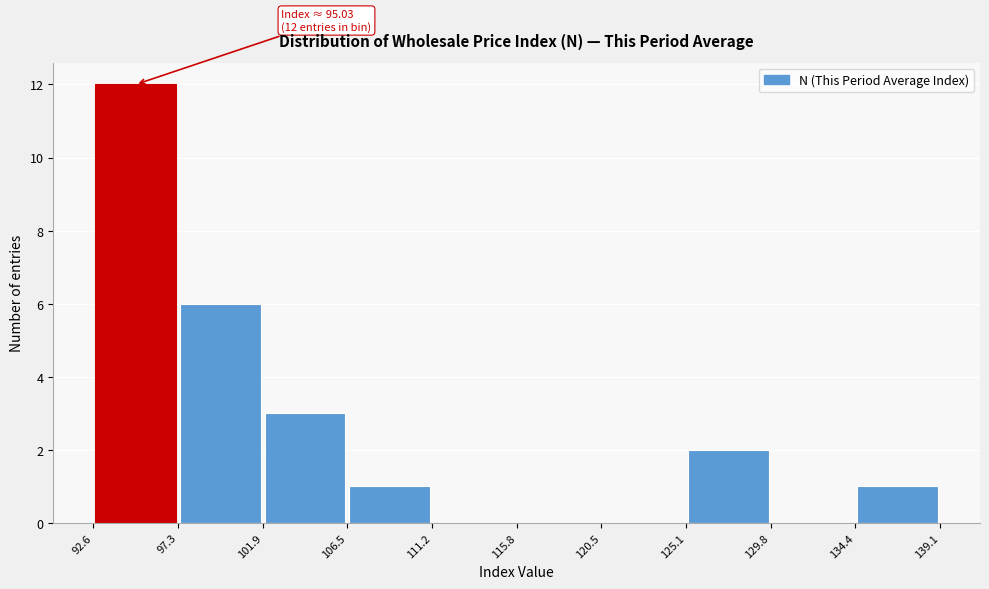

Over which range of the x-axis is the bar tallest?

92.6 to 97.3